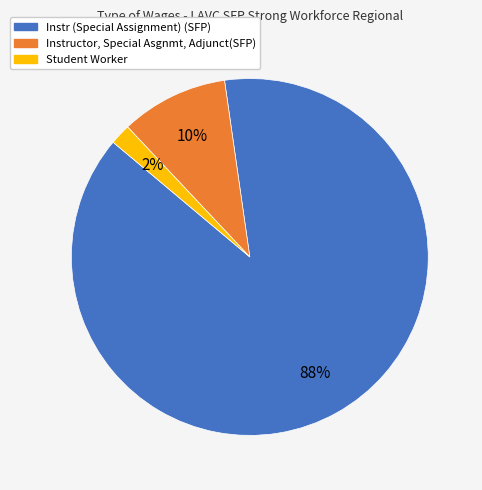

Do Instructor, Special Asgnmt, Adjunct(SFP) and Student Worker together represent more than half of the pie?

No